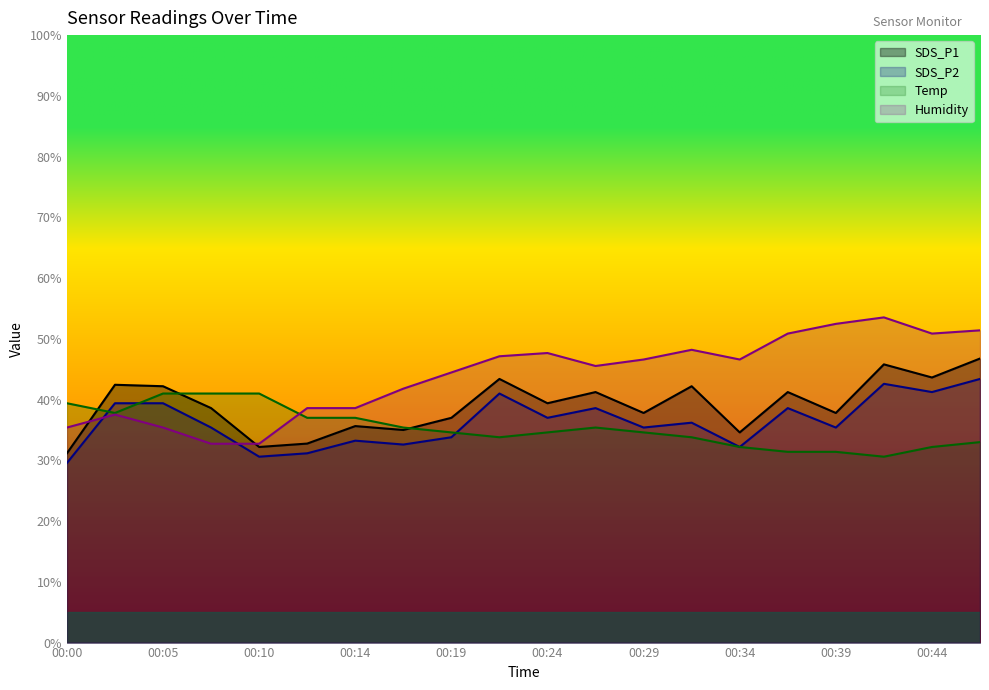

Where is the first local minimum for SDS_P2?

00:10